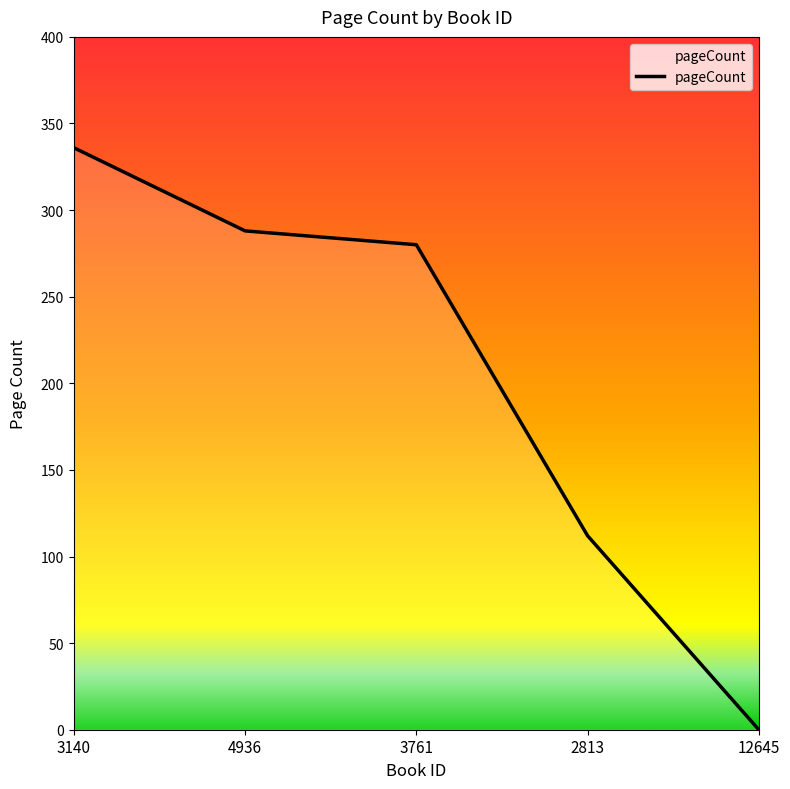

What is the value of the 4th point from the left?

112